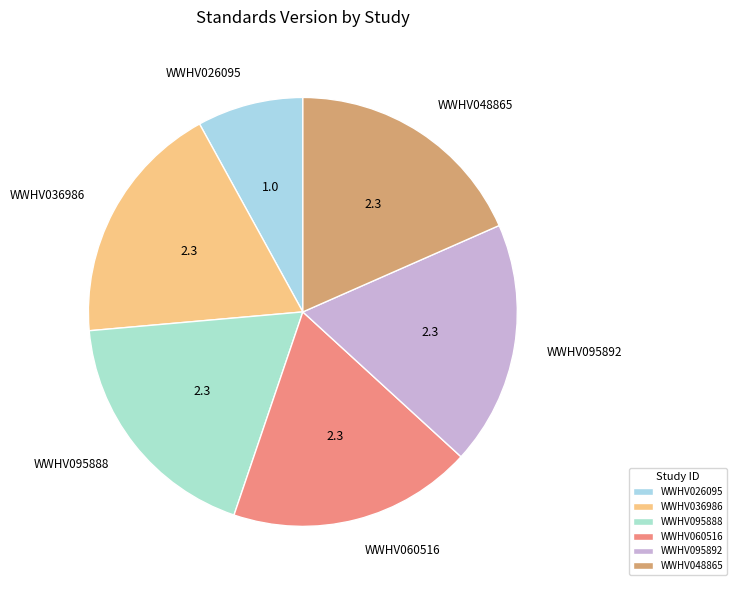

Which slice is the smallest?

WWHV026095